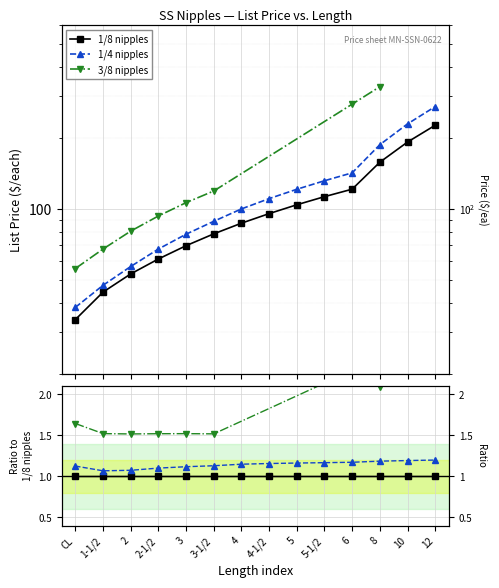

Rank the categories by 1/4 nipples value from highest to lowest.

12, 10, 8, 6, 5-1/2, 5, 4-1/2, 4, 3-1/2, 3, 2-1/2, 2, 1-1/2, CL